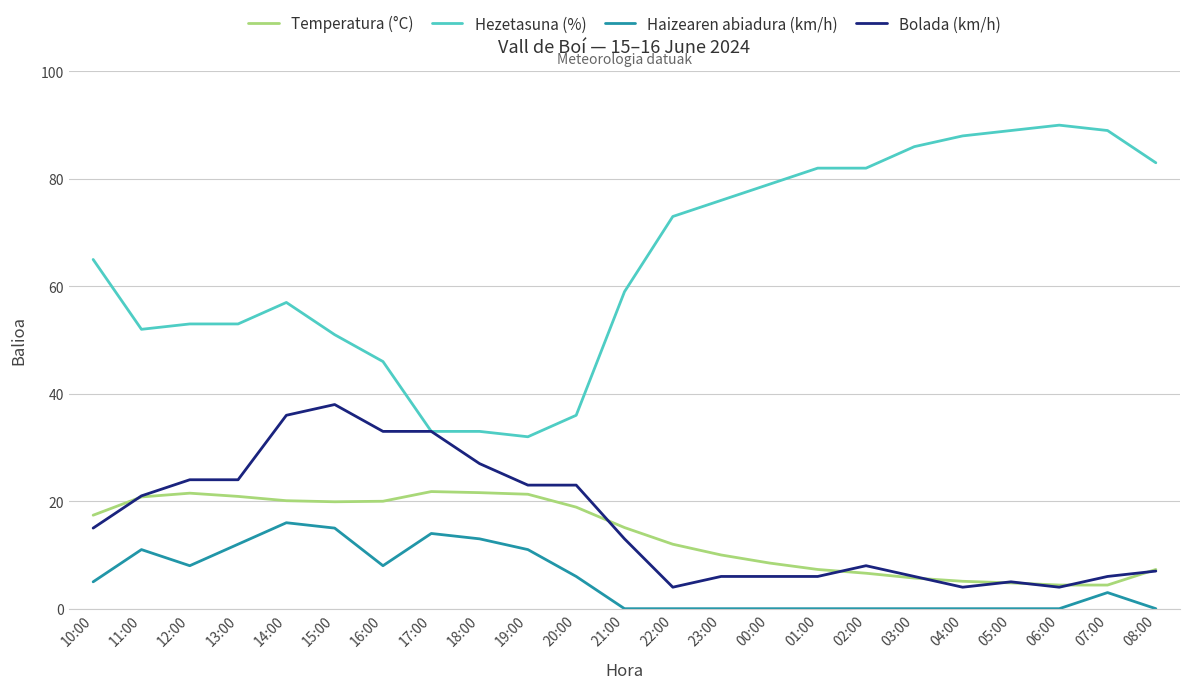

Is the value of Bolada (km/h) at 23:00 greater than the value of Hezetasuna (%) at 01:00?

No